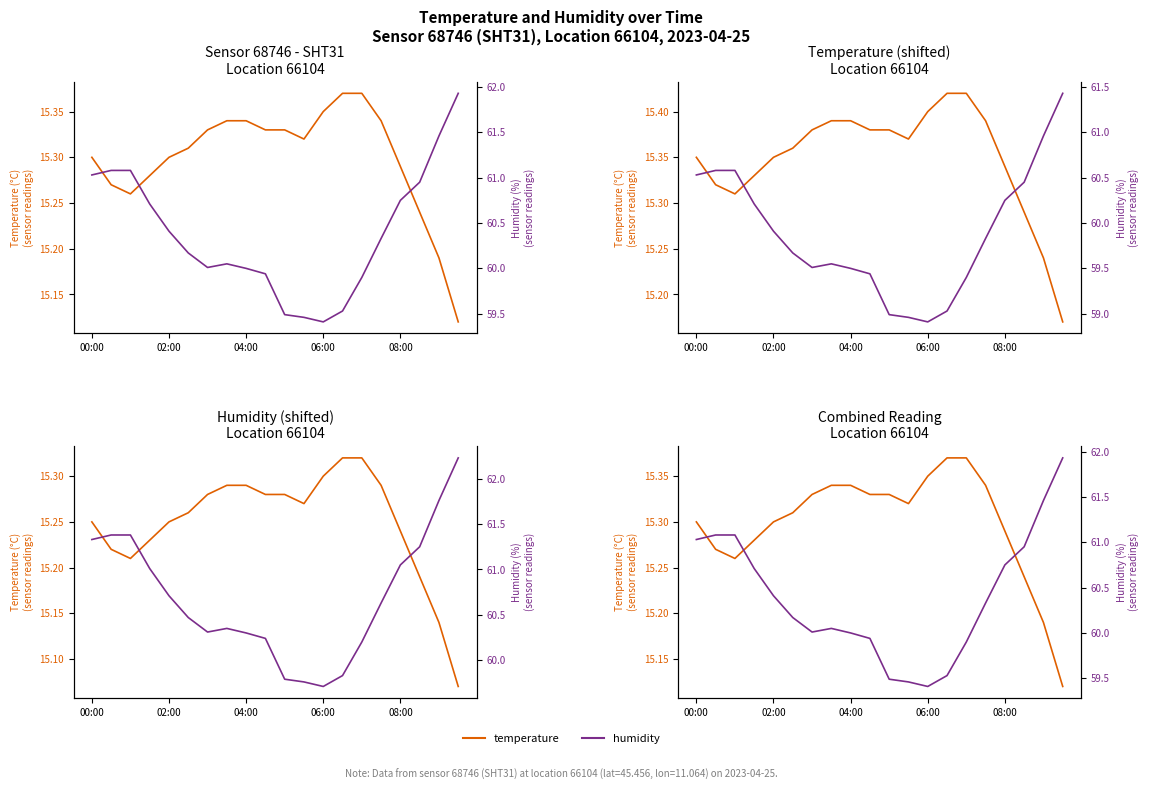

At which category does humidity reach its first local valley?

6